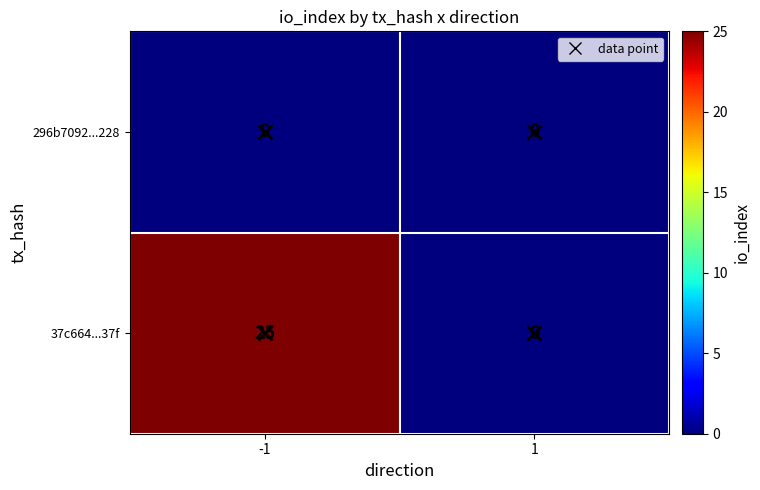

What is the maximum value for 37c664...37f?

25